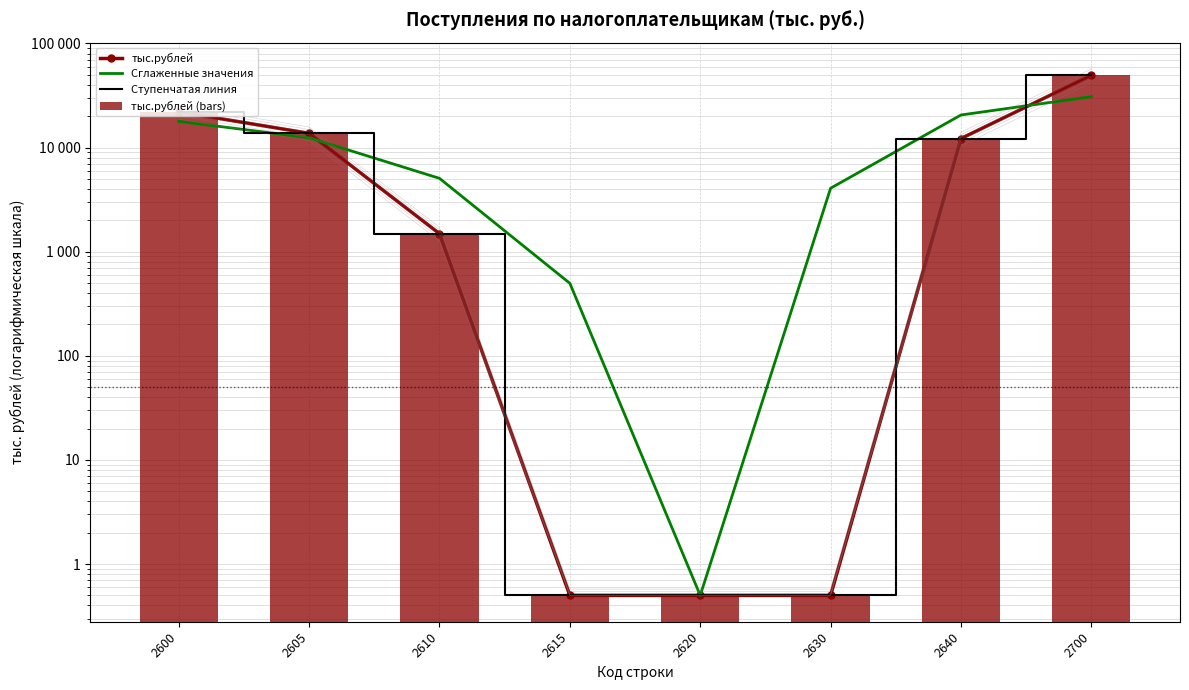

At how many categories does at least one series exceed 26664?

1